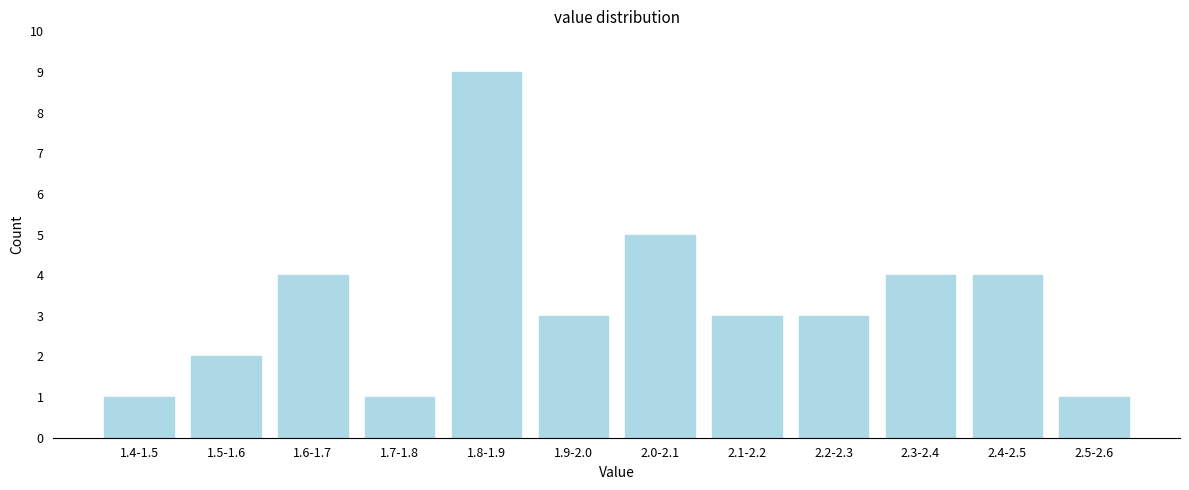

Reading right to left, transcribe all the data shown in this chart.

2.5-2.6=1	2.4-2.5=4	2.3-2.4=4	2.2-2.3=3	2.1-2.2=3	2.0-2.1=5	1.9-2.0=3	1.8-1.9=9	1.7-1.8=1	1.6-1.7=4	1.5-1.6=2	1.4-1.5=1